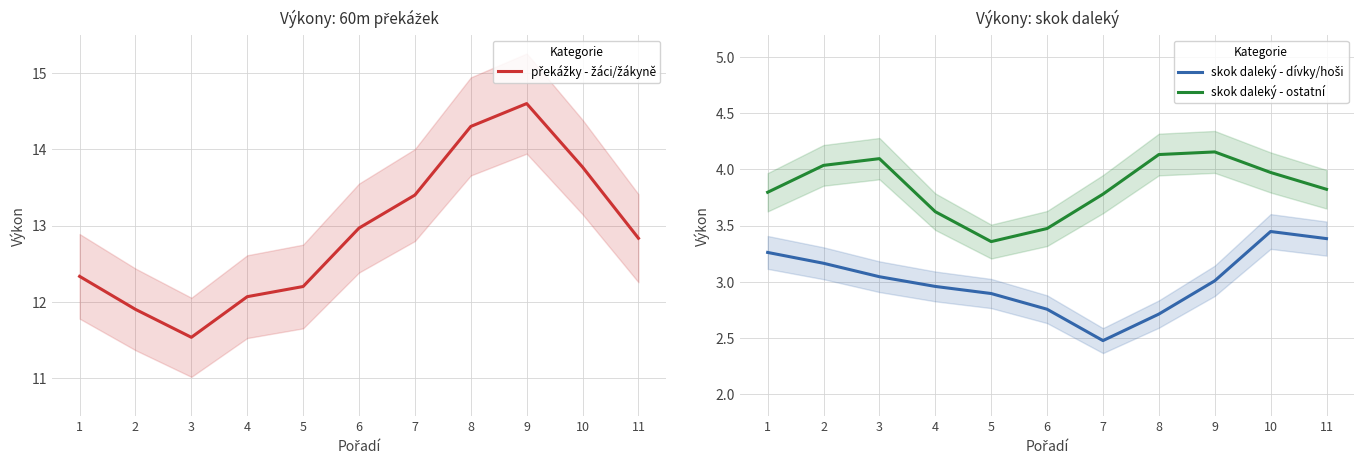

How many interior local peaks does the překážky - žáci/žákyně series have?

1